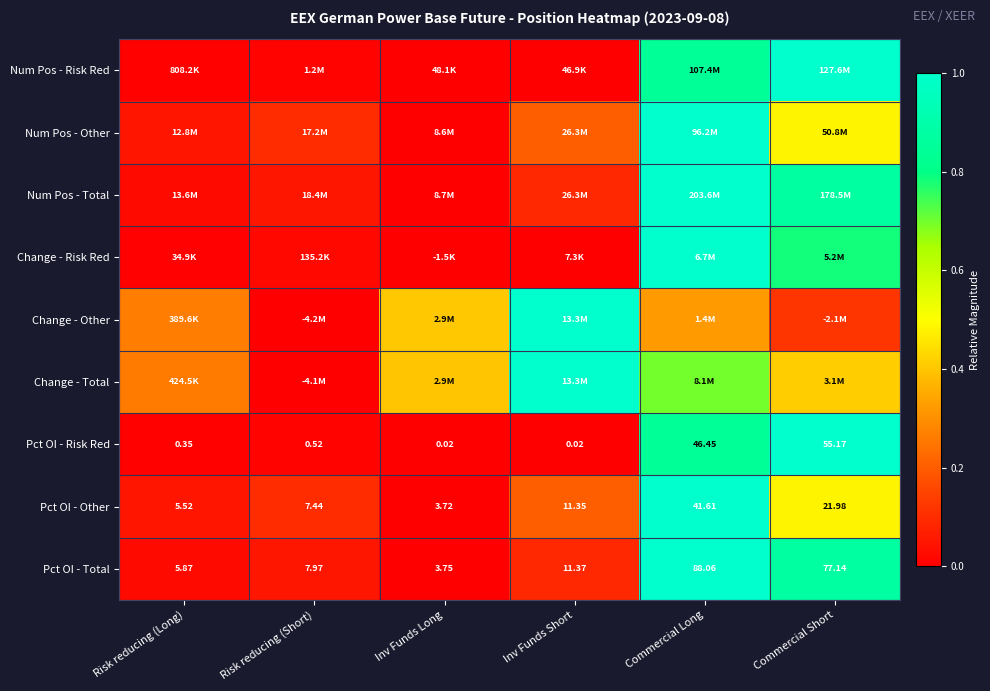

At which label does Pct OI - Risk Red reach its peak?

Commercial Short